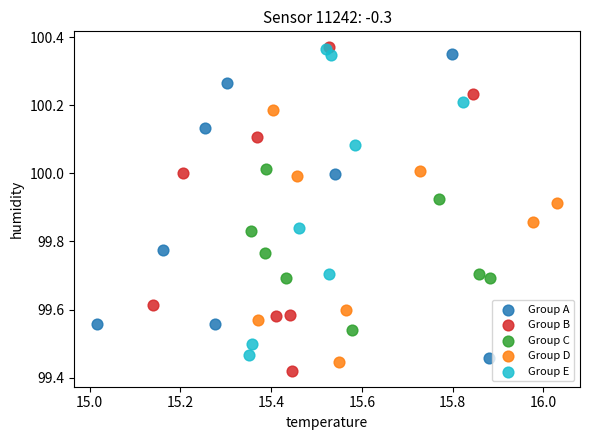

What are all the series names shown in the legend?

Group A, Group B, Group C, Group D, Group E